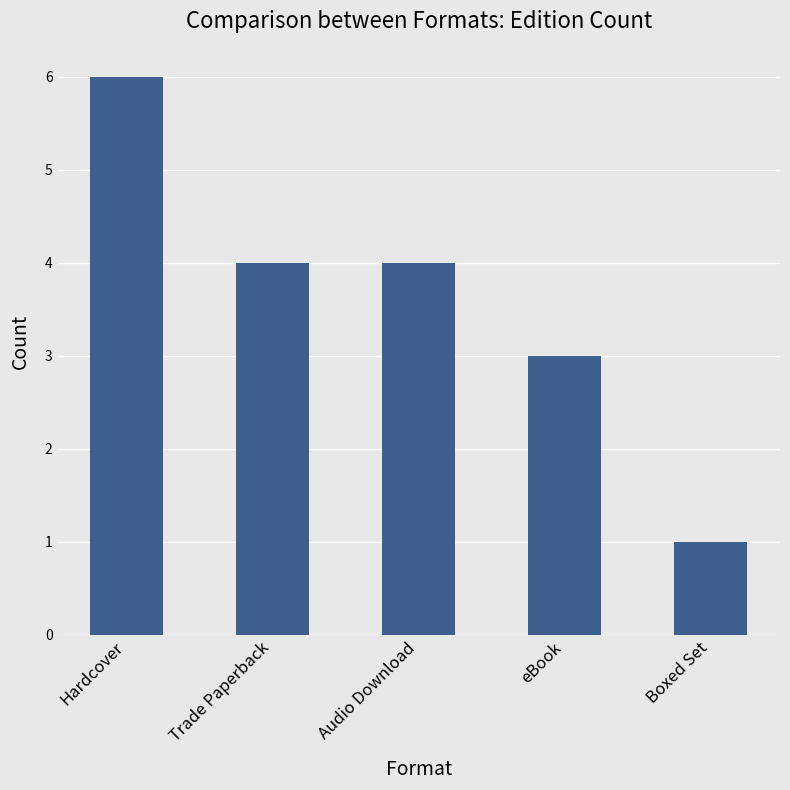

What is the difference between the maximum and minimum values?

5